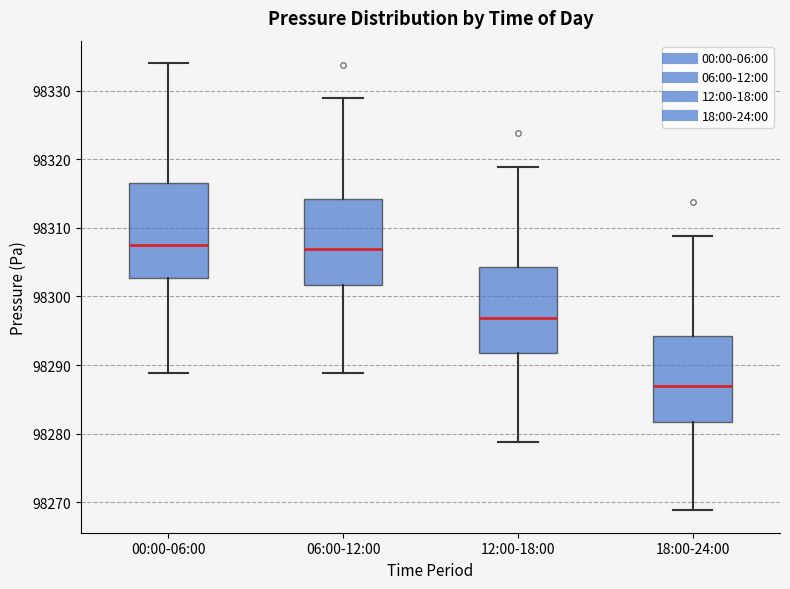

Comparing the boxes themselves (not the whiskers), which one is the tallest?

00:00-06:00